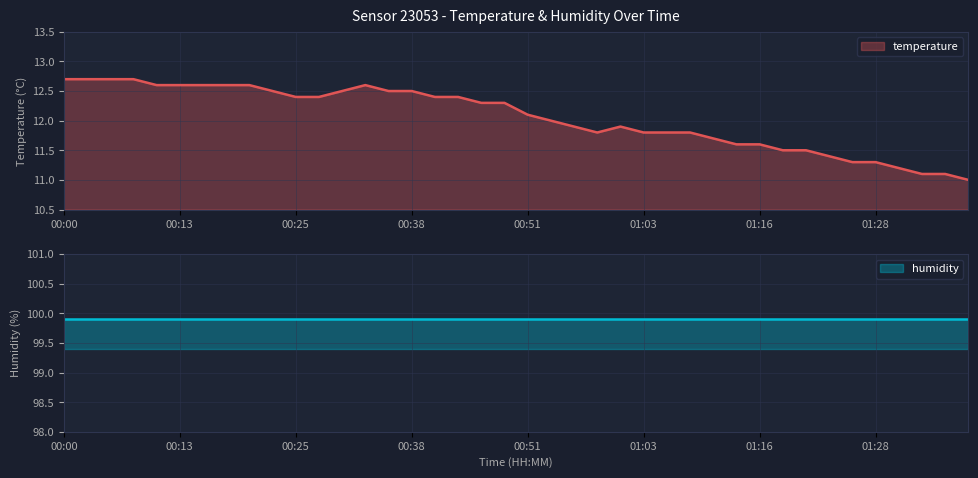

What is the change in value from 01:06 to 01:16?

-0.2